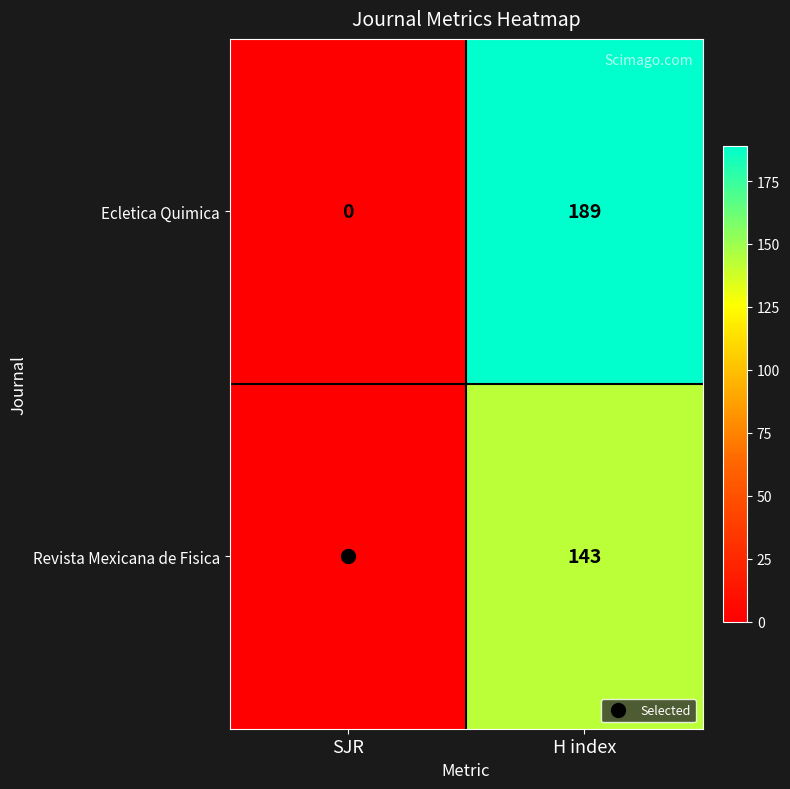

At which label does Revista Mexicana de Fisica reach its peak?

H index